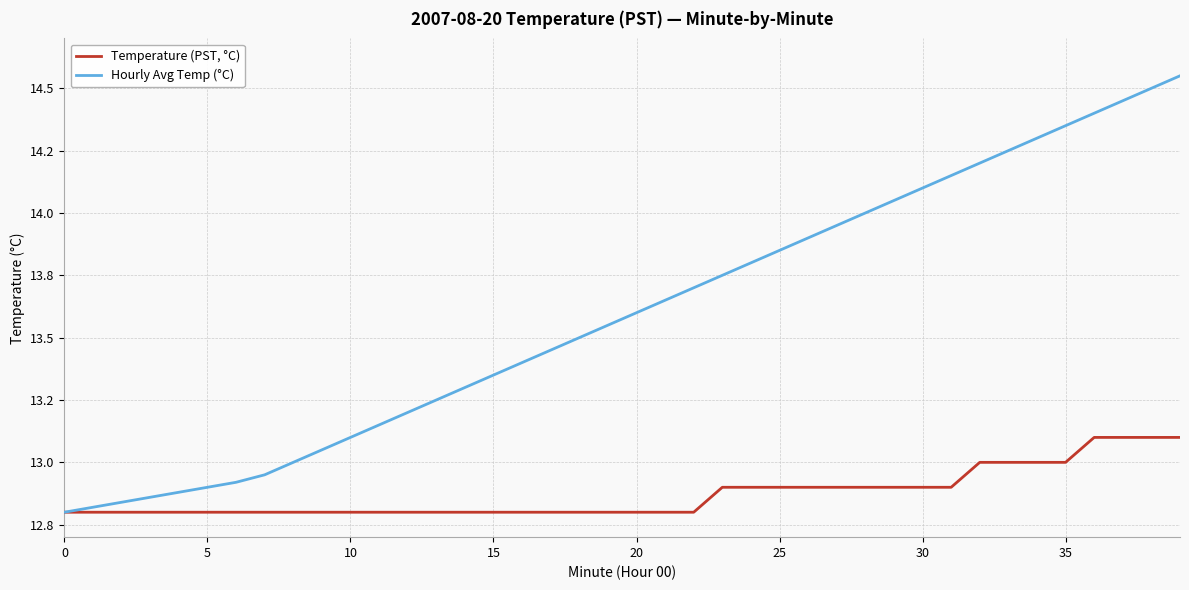

Is this an area chart (filled region under the line)?

No